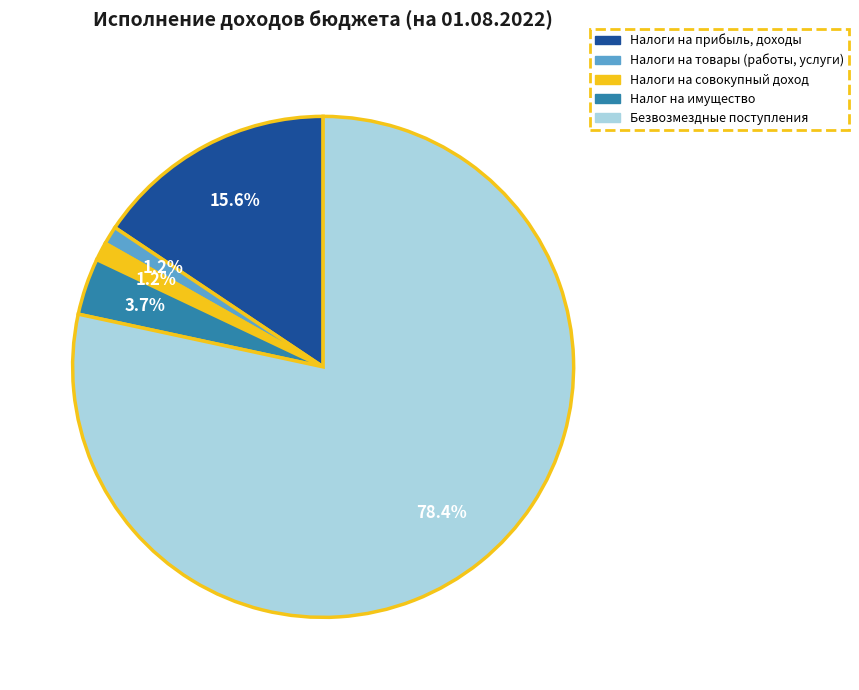

Between Налоги на товары (работы, услуги) and Налог на имущество, which is larger?

Налог на имущество